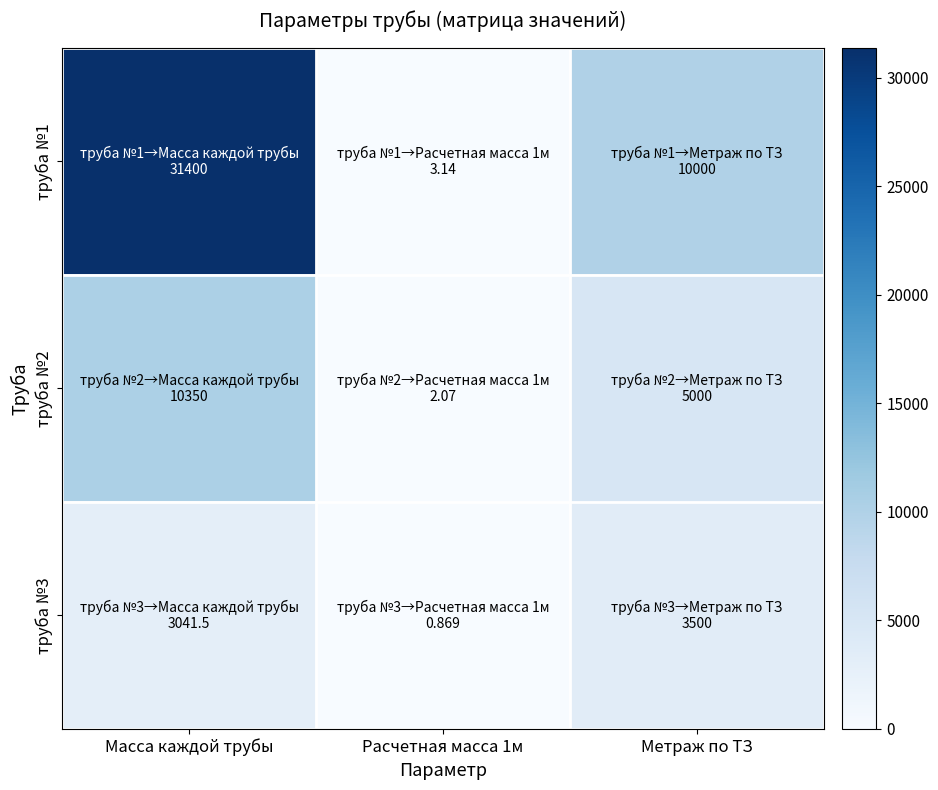

Count the number of categories in the chart.

3